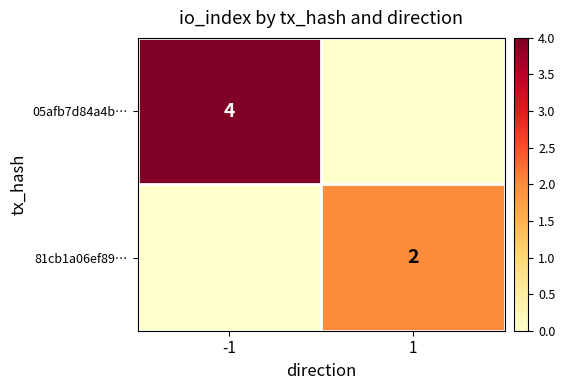

Is it true that 81cb1a06ef89… equals 2 at 1?

True